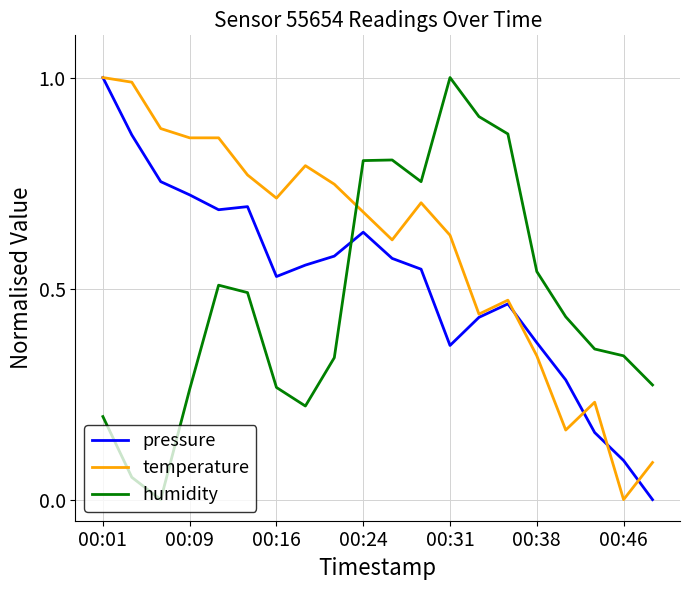

Which series ends up on top after the final intersection of temperature and humidity?

humidity